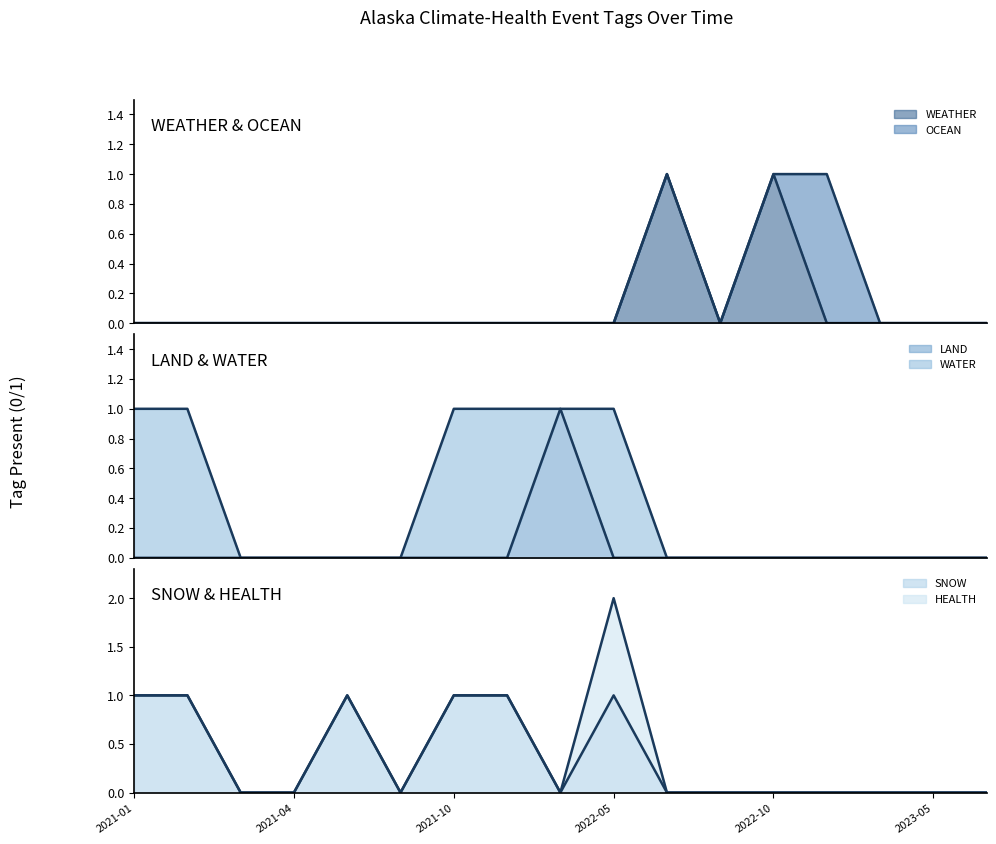

True or false: WEATHER line and OCEAN line cross at least once.

False